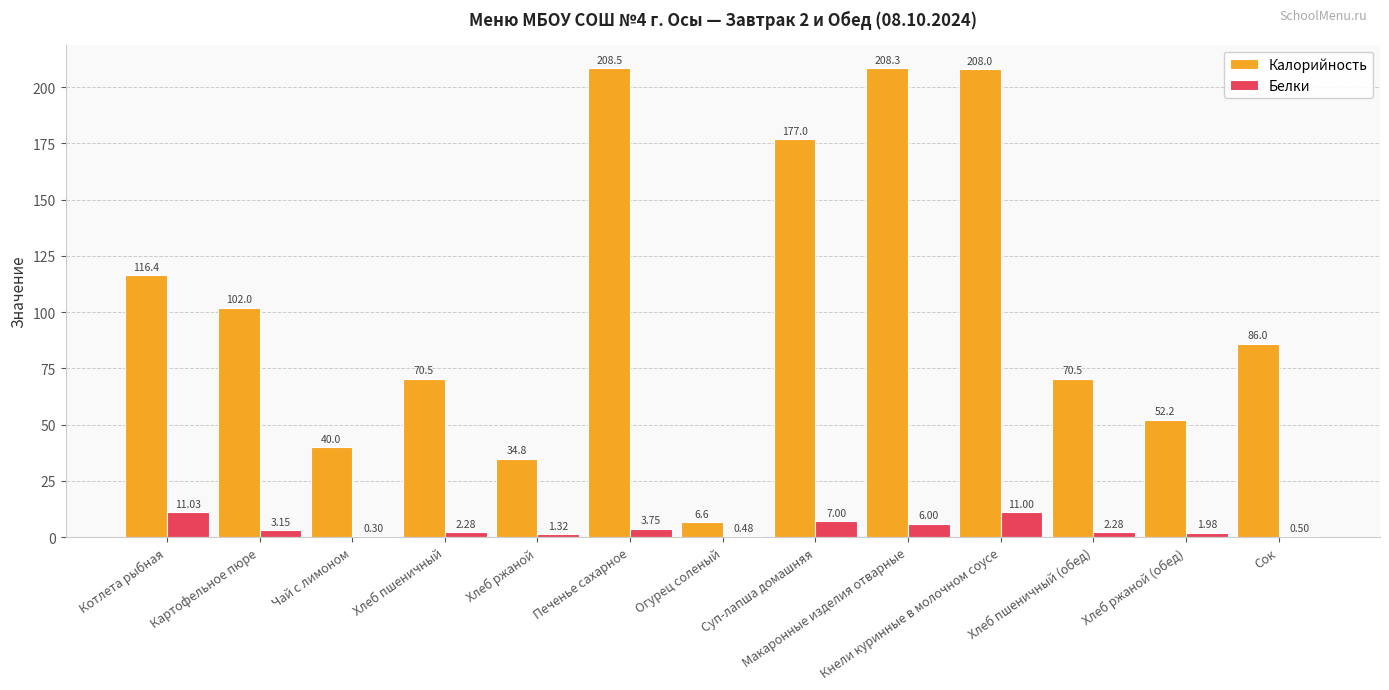

Which category has the highest value across all series?

Печенье сахарное